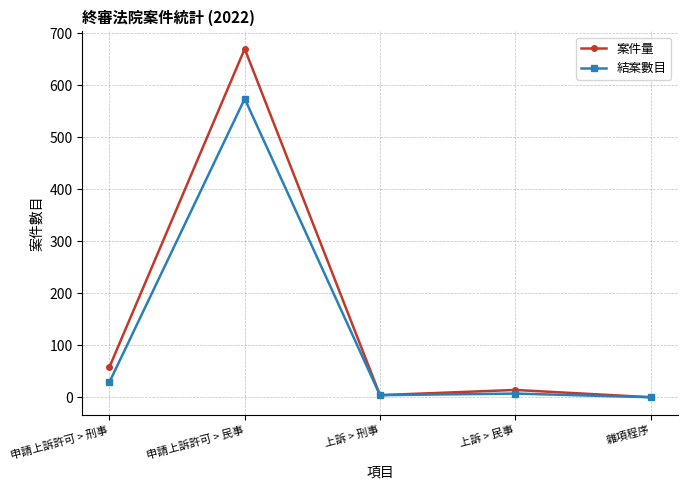

Is it true that 結案數目 equals 29 at 申請上訴許可 > 刑事?

True